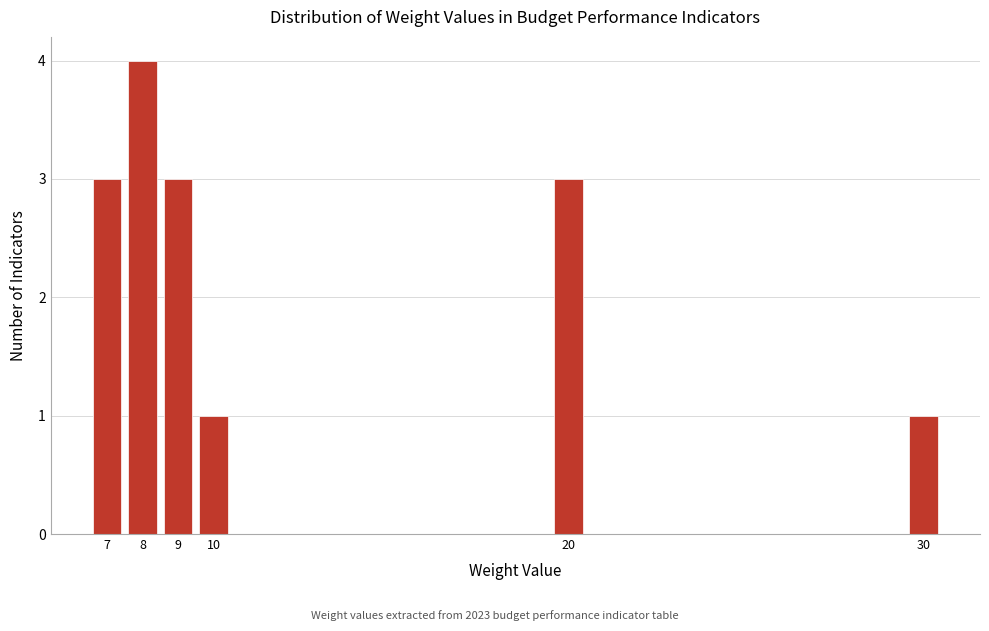

Reading right to left, list all the values displayed in this chart.

30=1	20=3	10=1	9=3	8=4	7=3